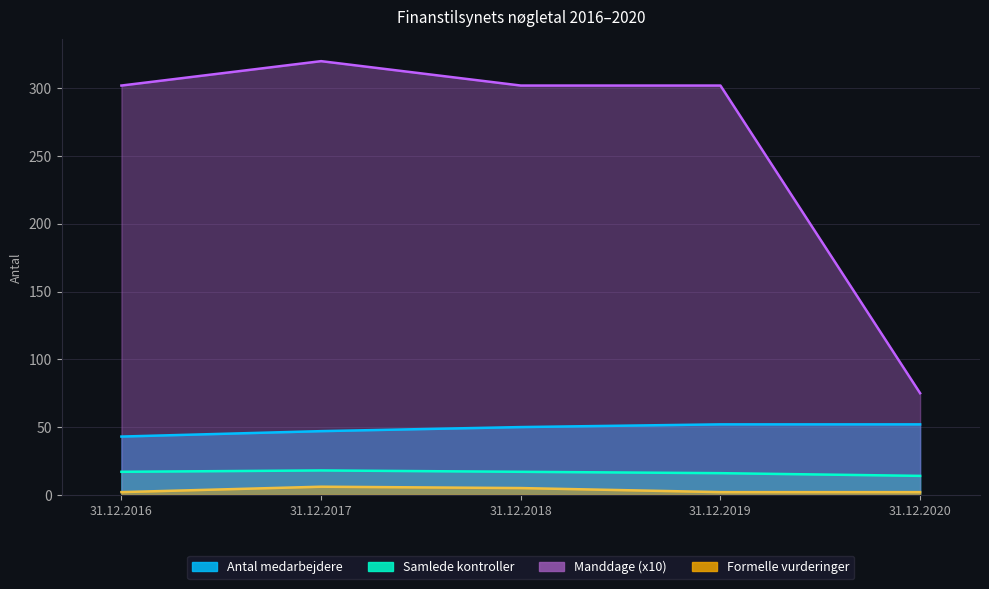

At which category is the sum across all series the highest?

31.12.2017